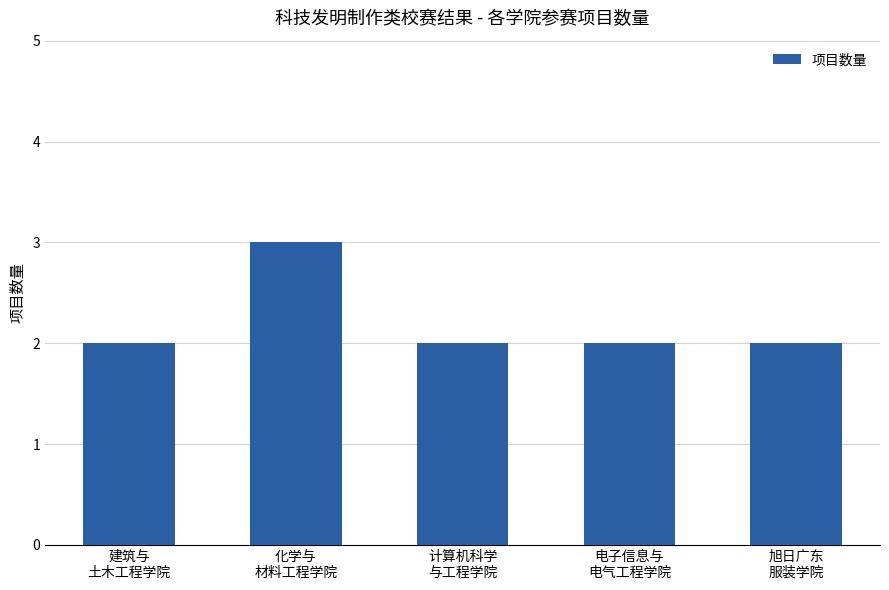

What is the sum of all values?

11